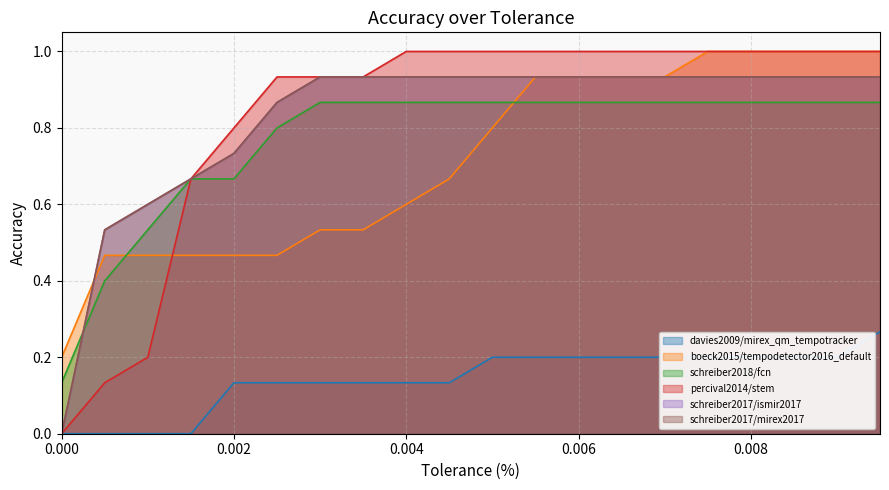

True or false: percival2014/stem and schreiber2018/fcn intersect in this chart.

False